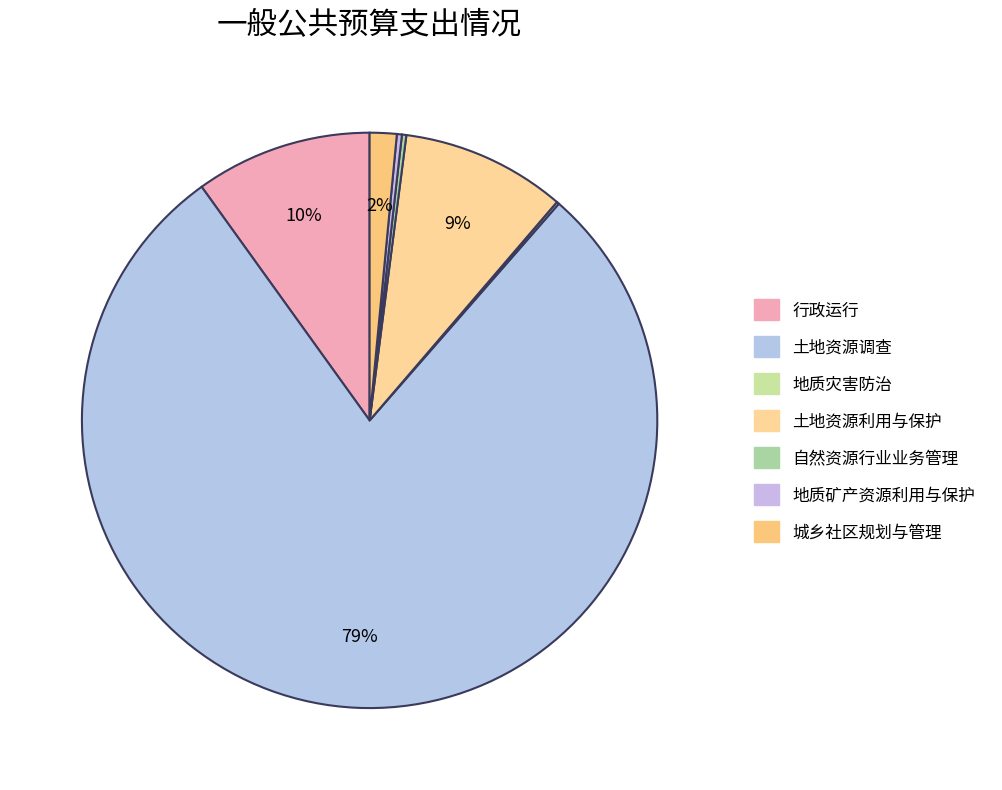

Does any single category account for the majority?

Yes